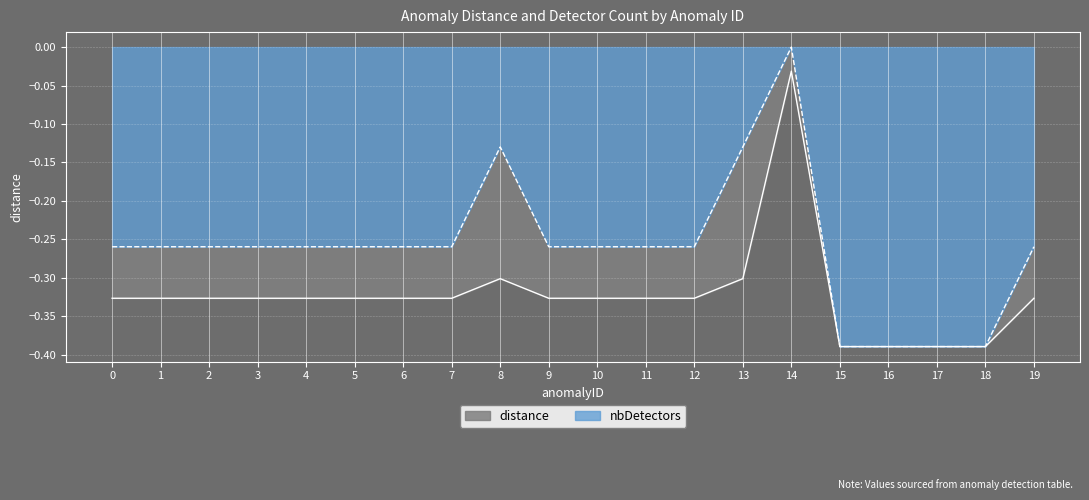

Rank the series by their maximum value, from lowest to highest.

distance, nbDetectors